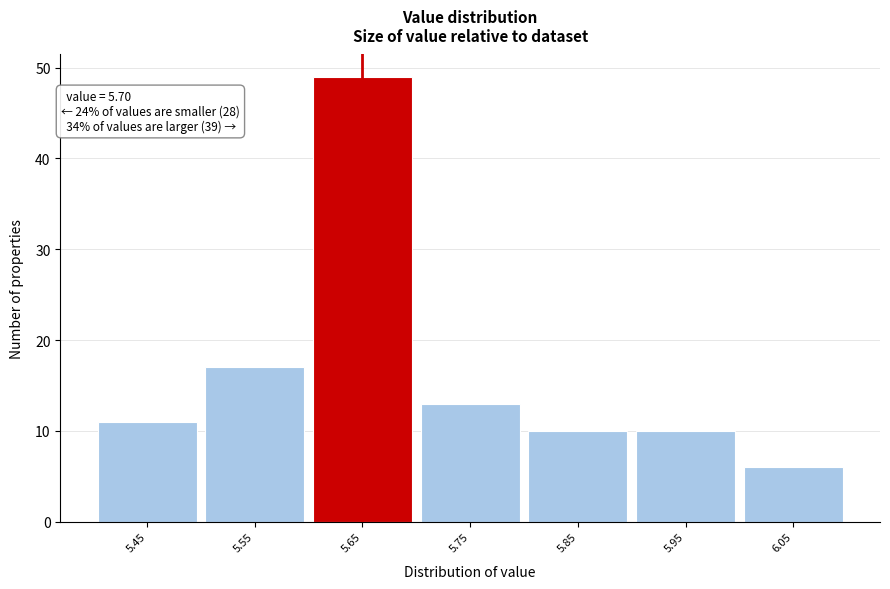

Reading left to right, transcribe all the data shown in this chart.

11	17	49	13	10	10	6